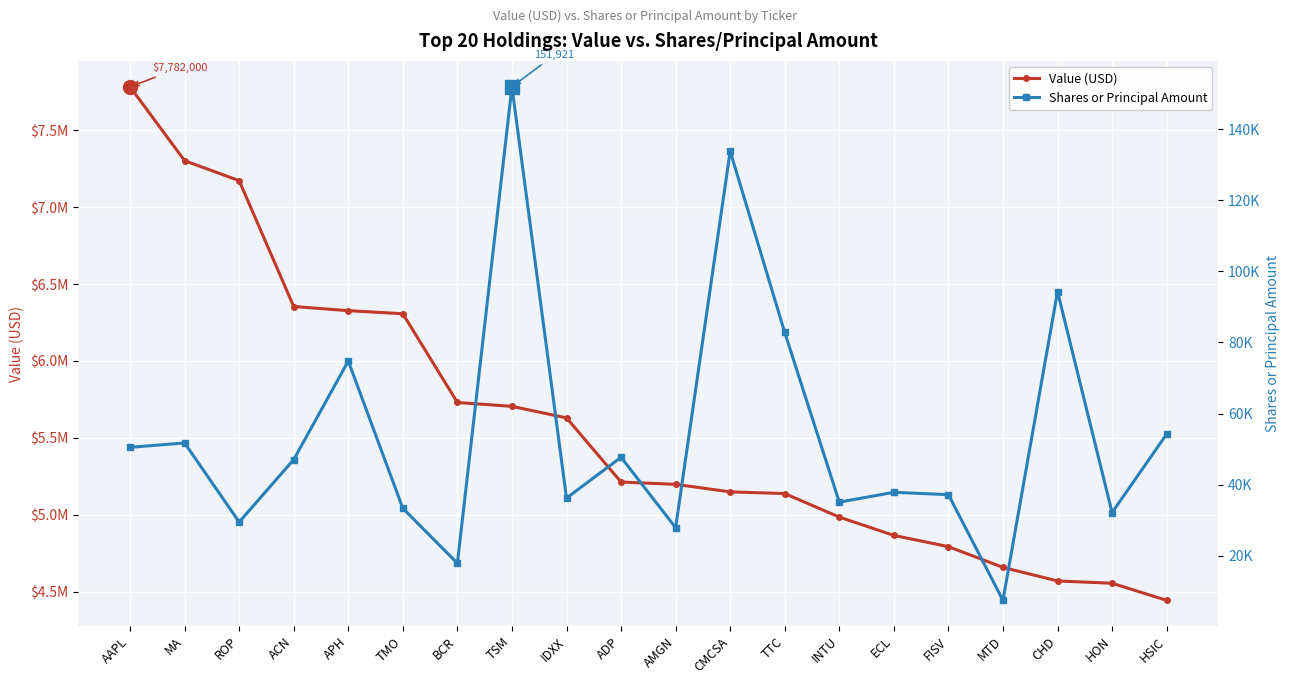

True or false: Shares or Principal Amount and Value (USD) cross at least once.

False